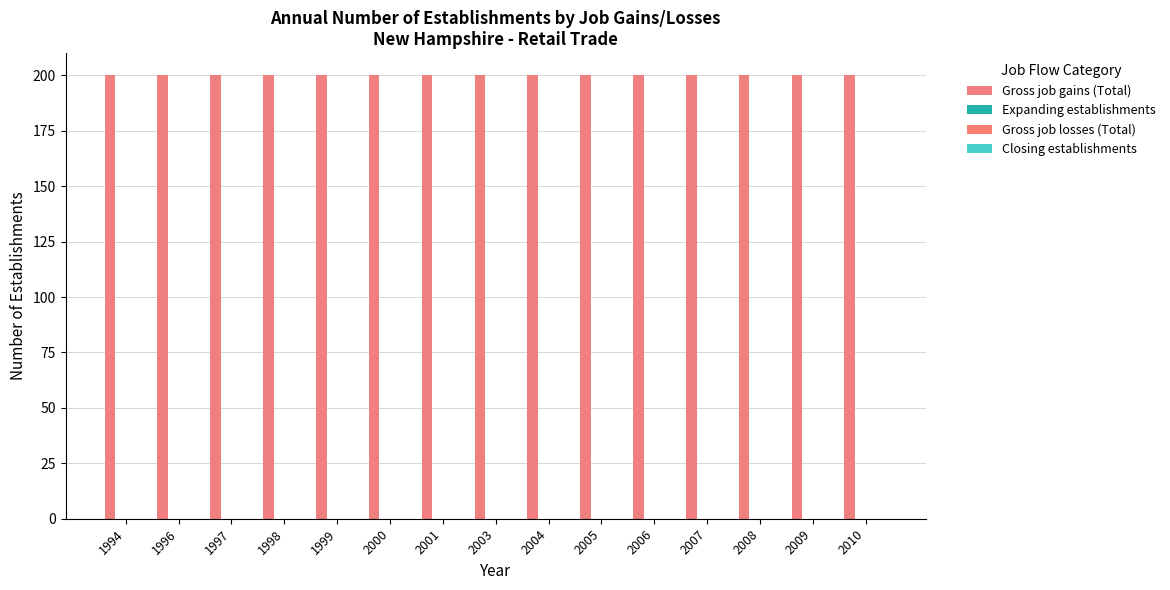

Which category has the highest value across all series?

1994